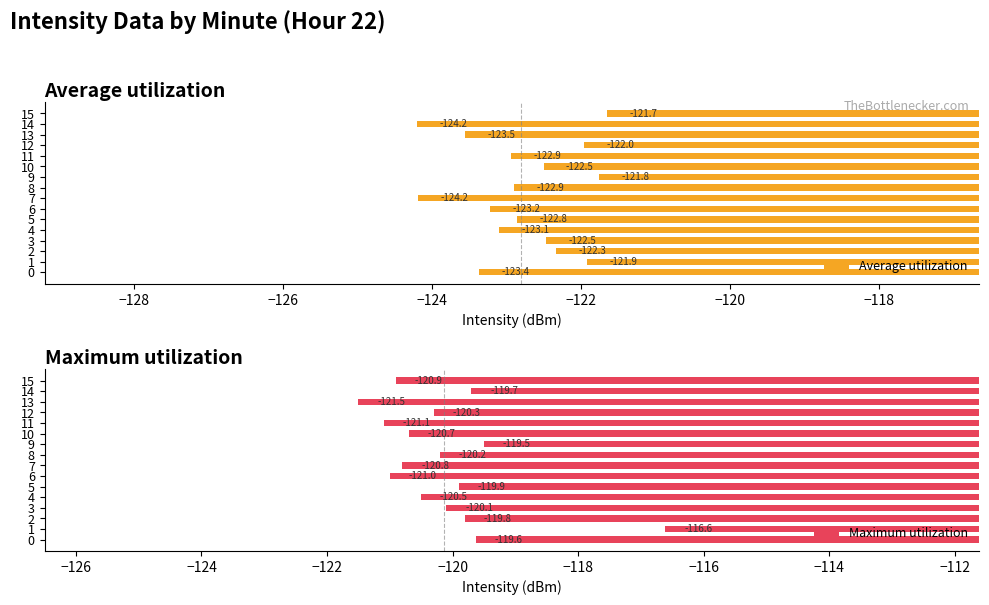

At which label does Average utilization reach its minimum?

14